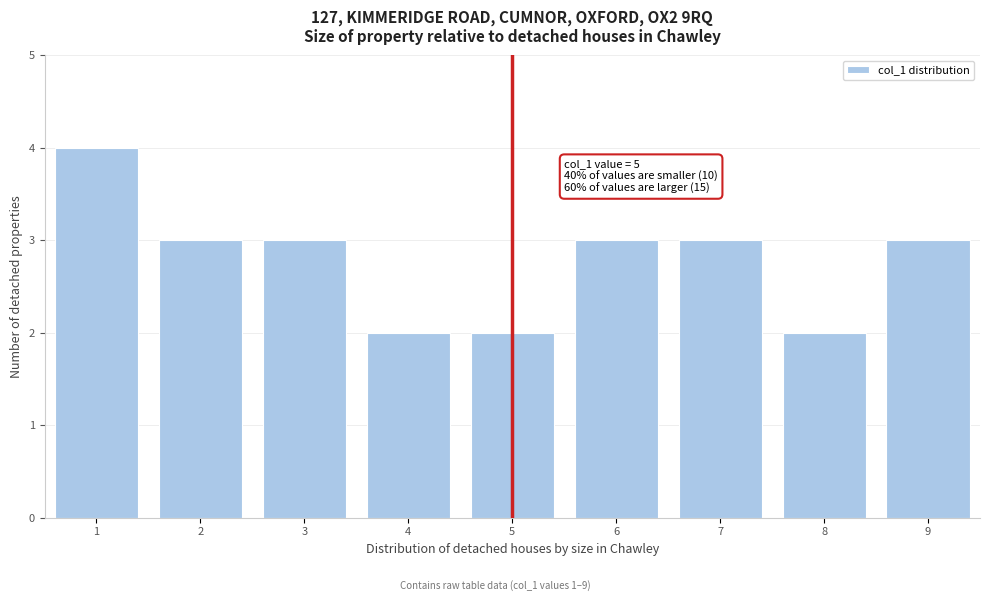

Which range on the x-axis has the tallest bar?

0.5 to 1.5